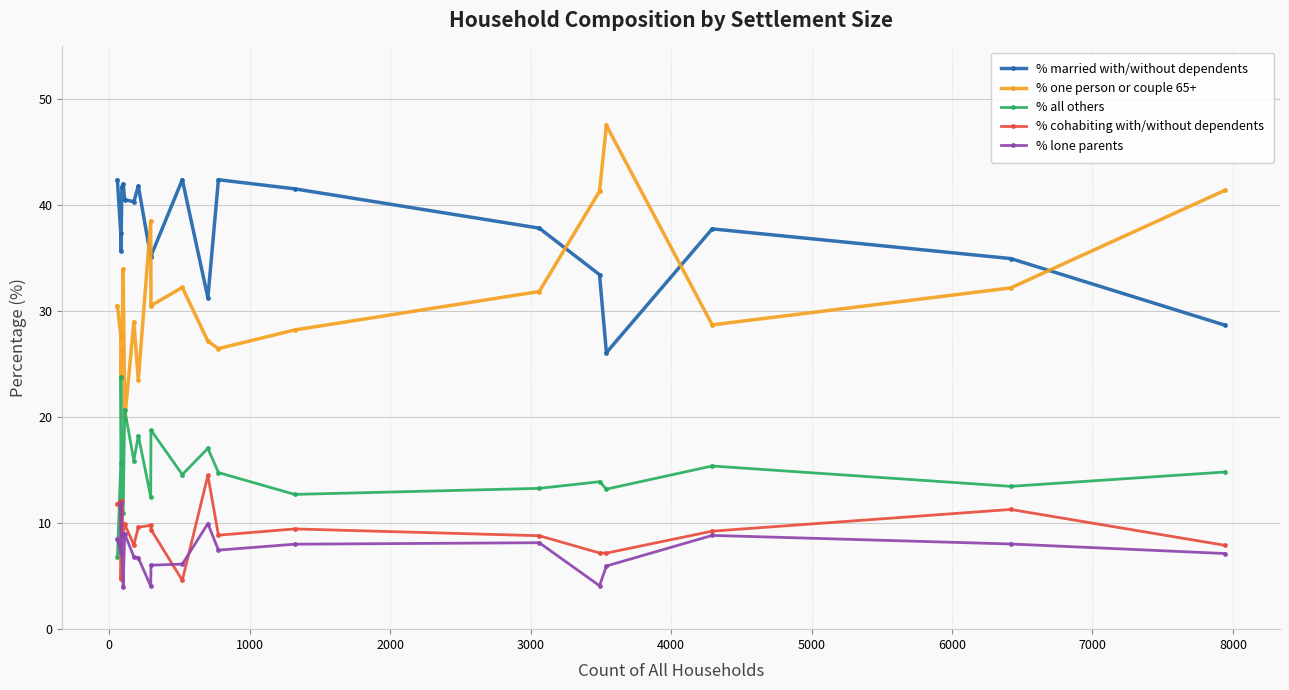

Does the chart have visible grid lines?

Yes